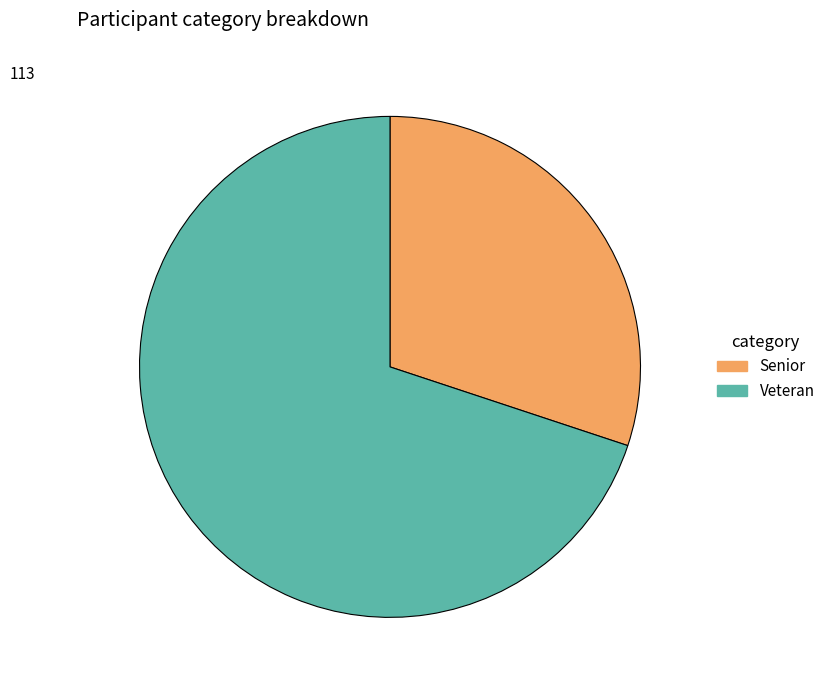

Between Veteran and Senior, which is larger?

Veteran